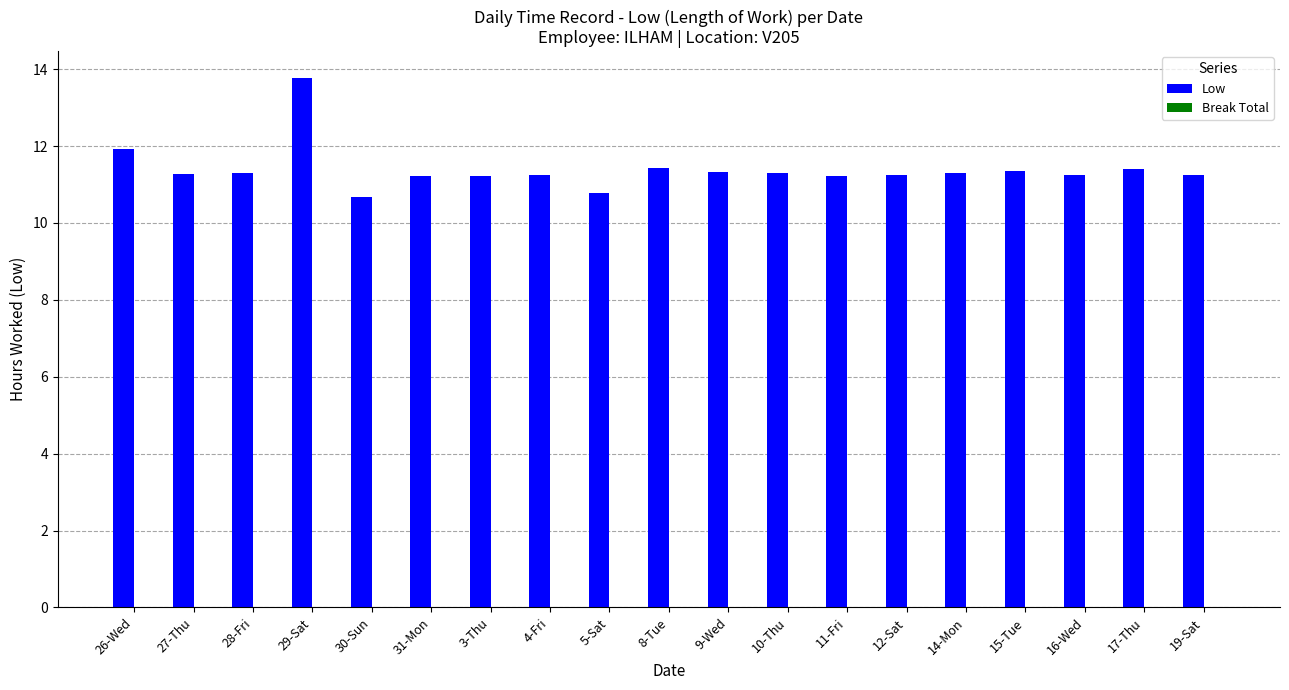

How many bars are there in total?

19